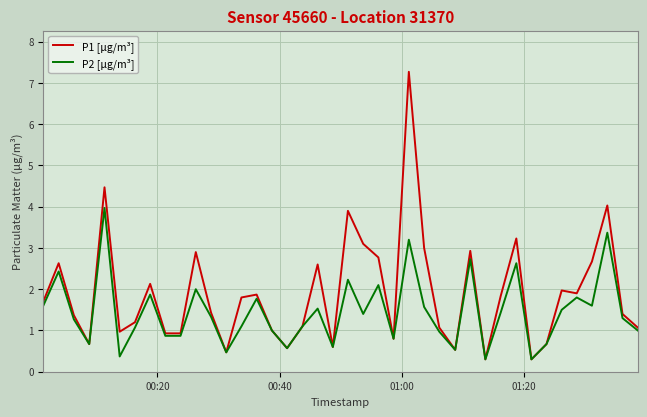

Rank the series by their average value, from highest to lowest.

P1 [µg/m³], P2 [µg/m³]